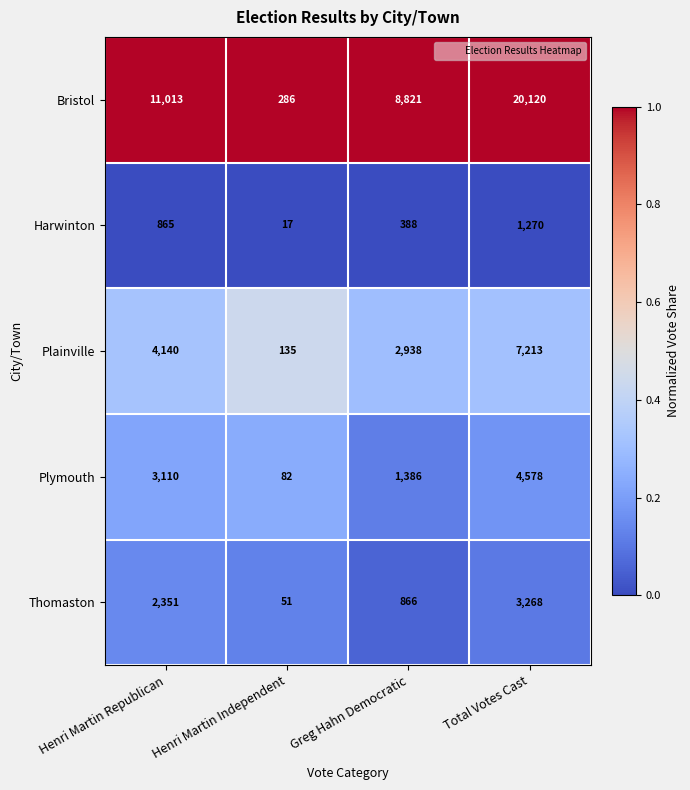

How many categories are shown in the chart?

4